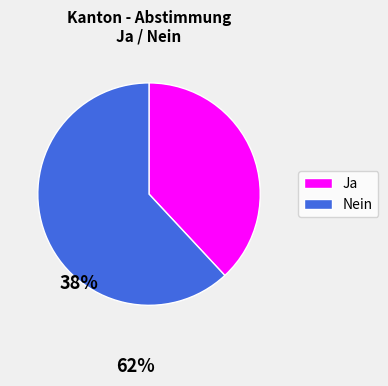

Is the sum of Ja and Nein greater than half?

Yes